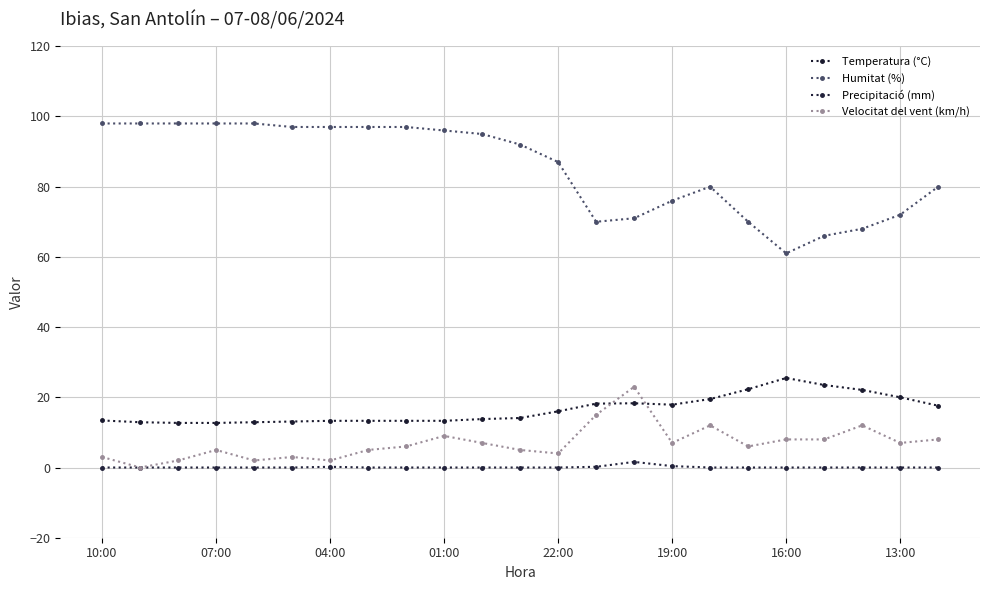

Is this an area chart (filled region under the line)?

No